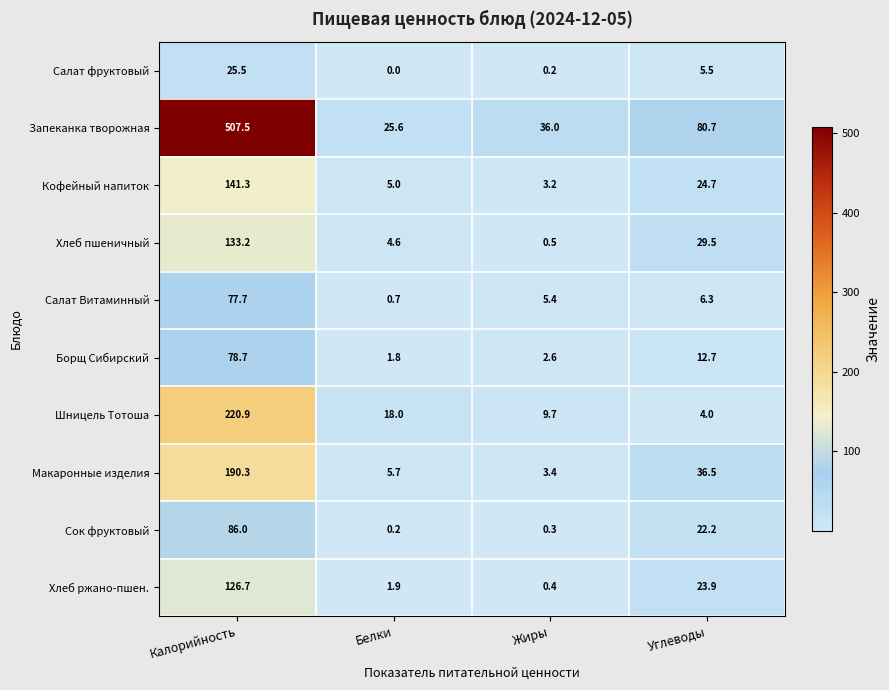

Is the value of Хлеб пшеничный at Белки greater than the value of Запеканка творожная at Белки?

No